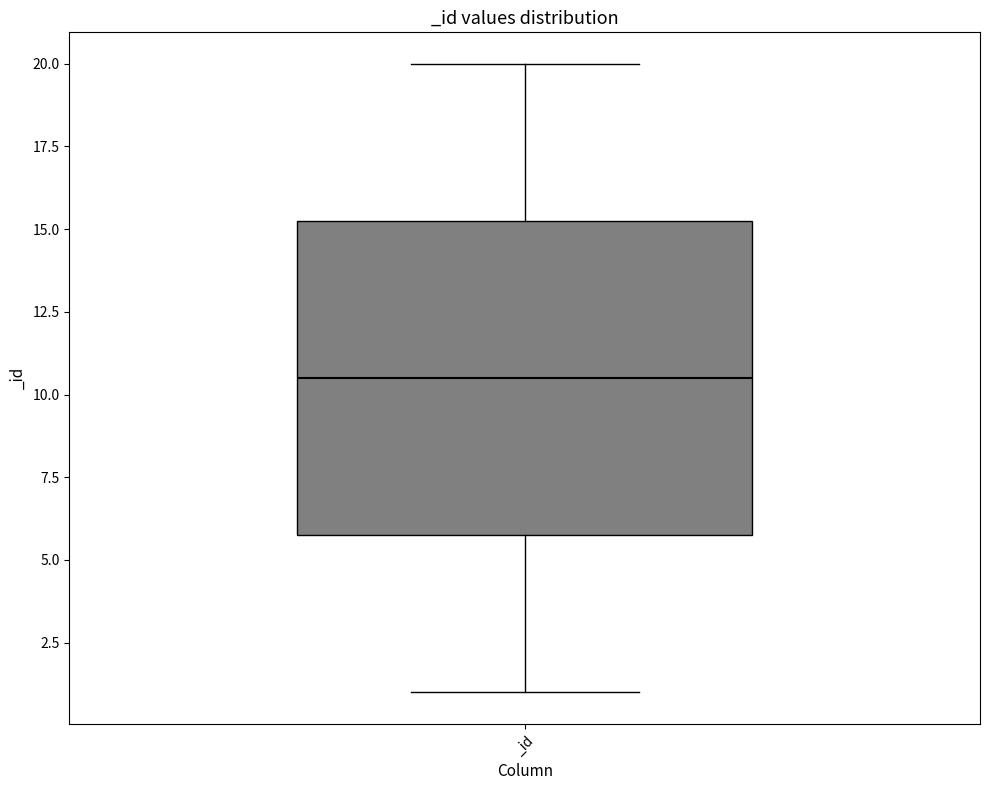

Where does the lower whisker of the box for _id end on the y-axis? The values are not printed on the chart, so give them approximately, as read against the axis.

1.0